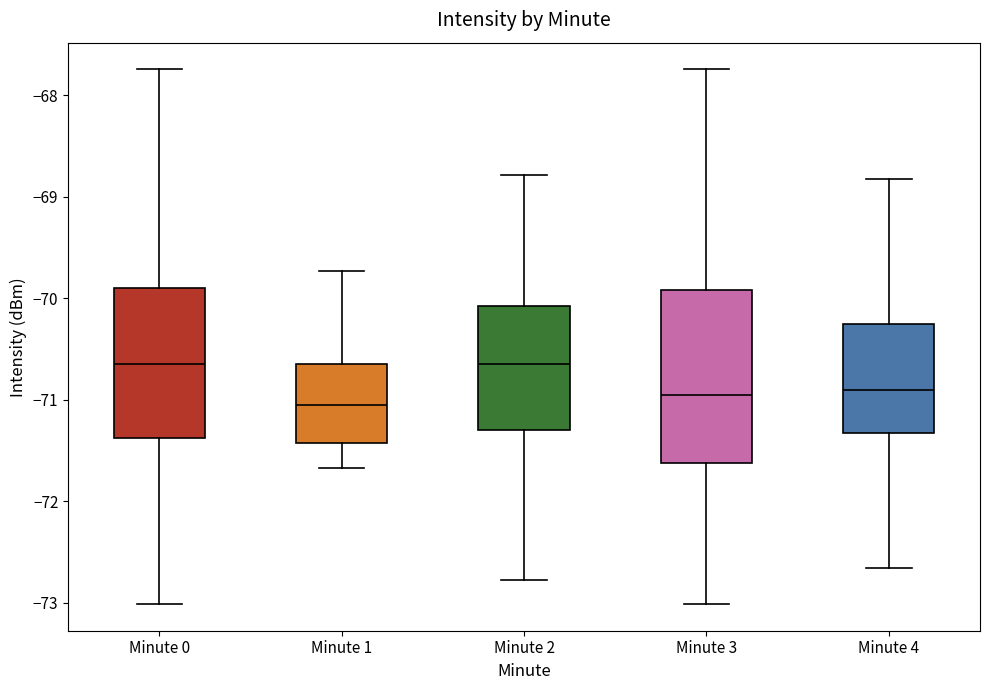

Comparing the boxes themselves (not the whiskers), which one is the tallest?

Minute 3